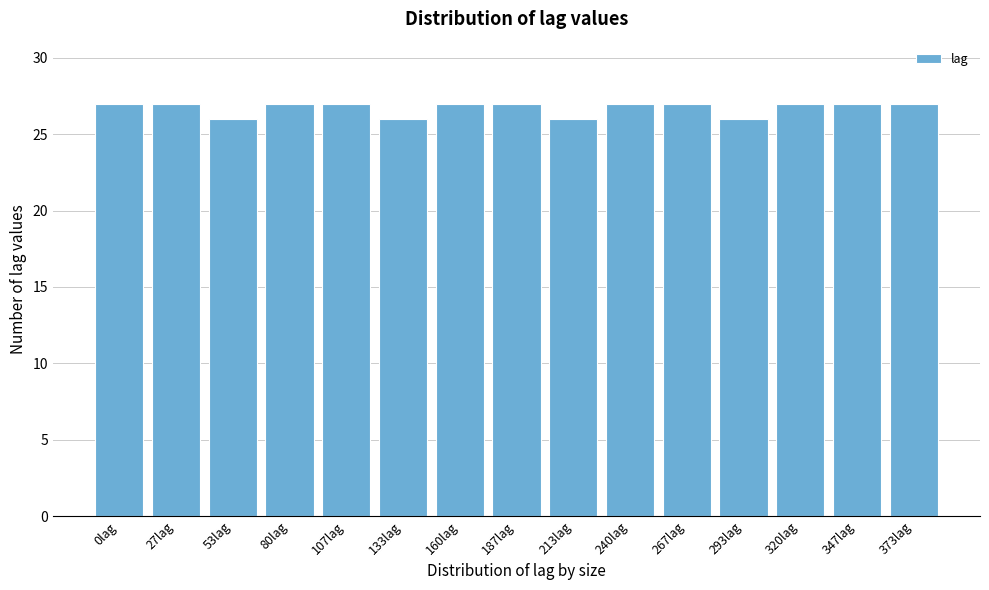

Reading left to right, extract all data points from this chart.

27	27	26	27	27	26	27	27	26	27	27	26	27	27	27